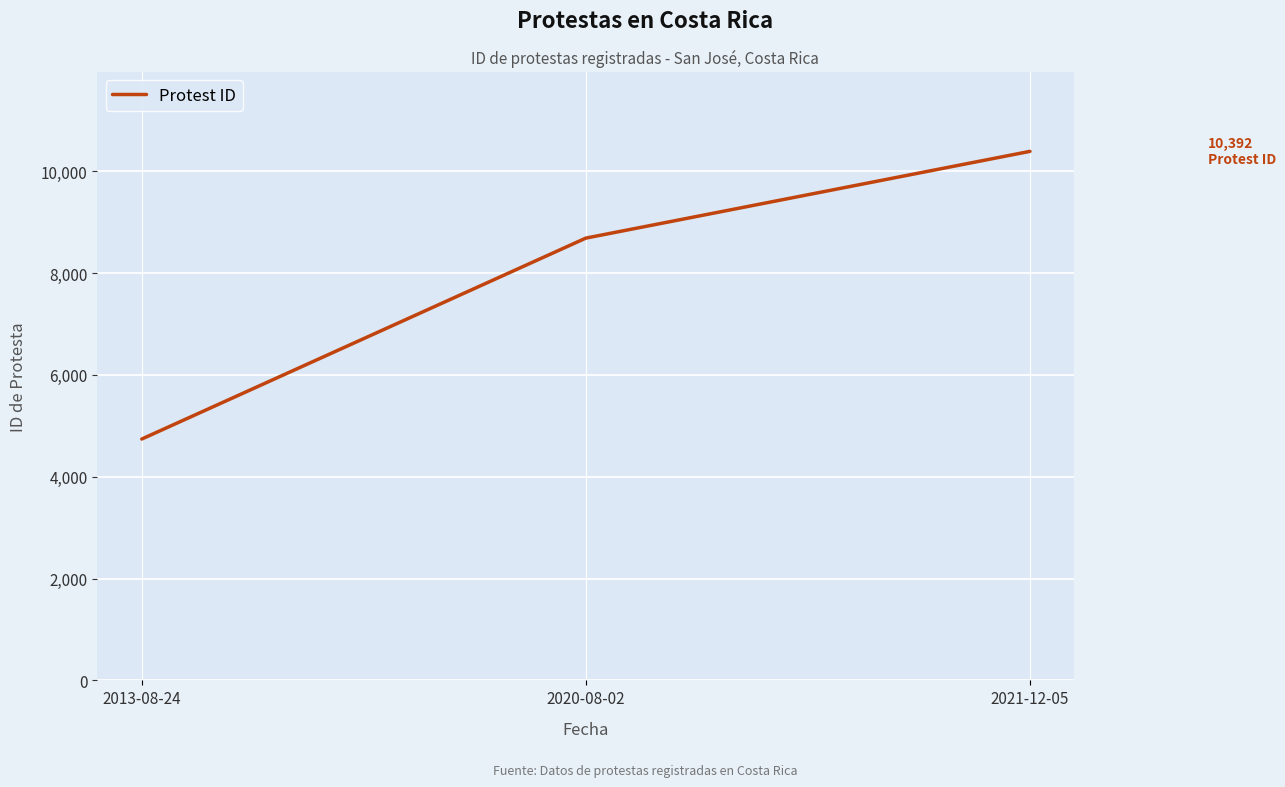

Reading right to left, list all the values displayed in this chart.

10392	8688	4741